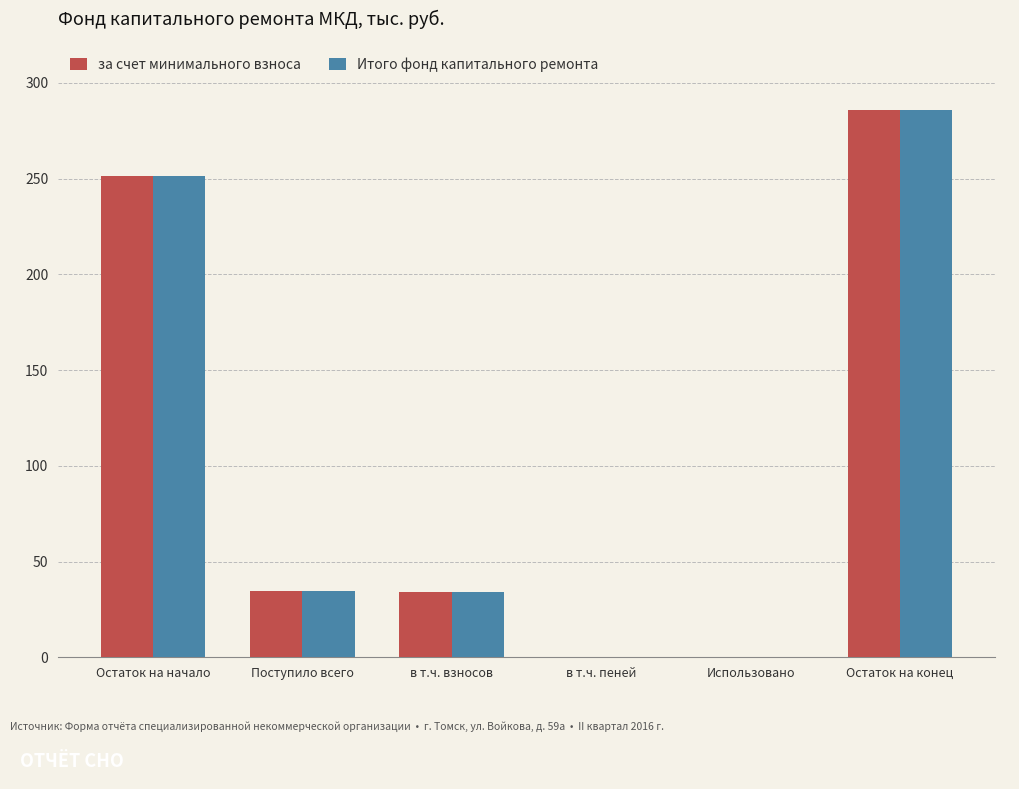

What is the average value of the за счет минимального взноса series?

101.0